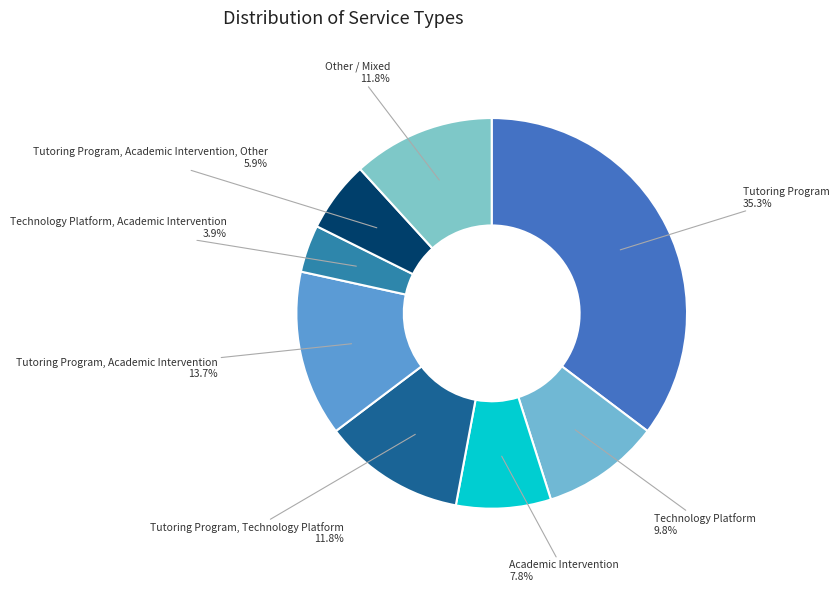

What is the smallest slice in the pie chart?

Technology Platform, Academic Intervention